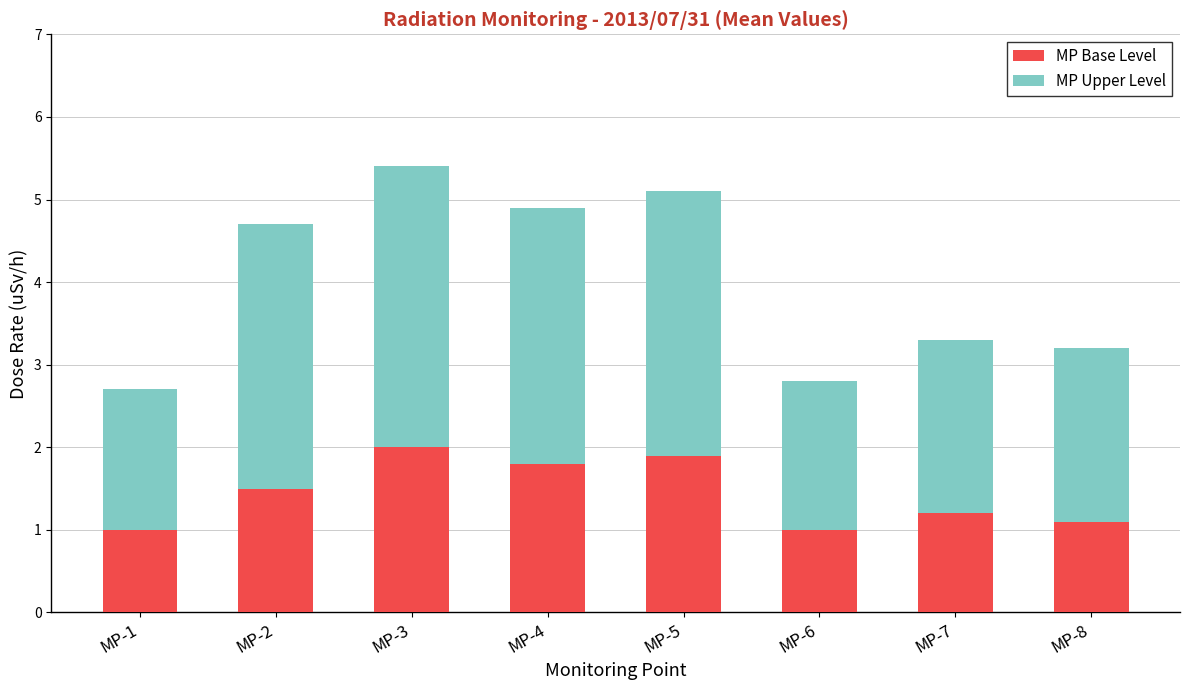

What is the total value across all series at MP-6?

2.8